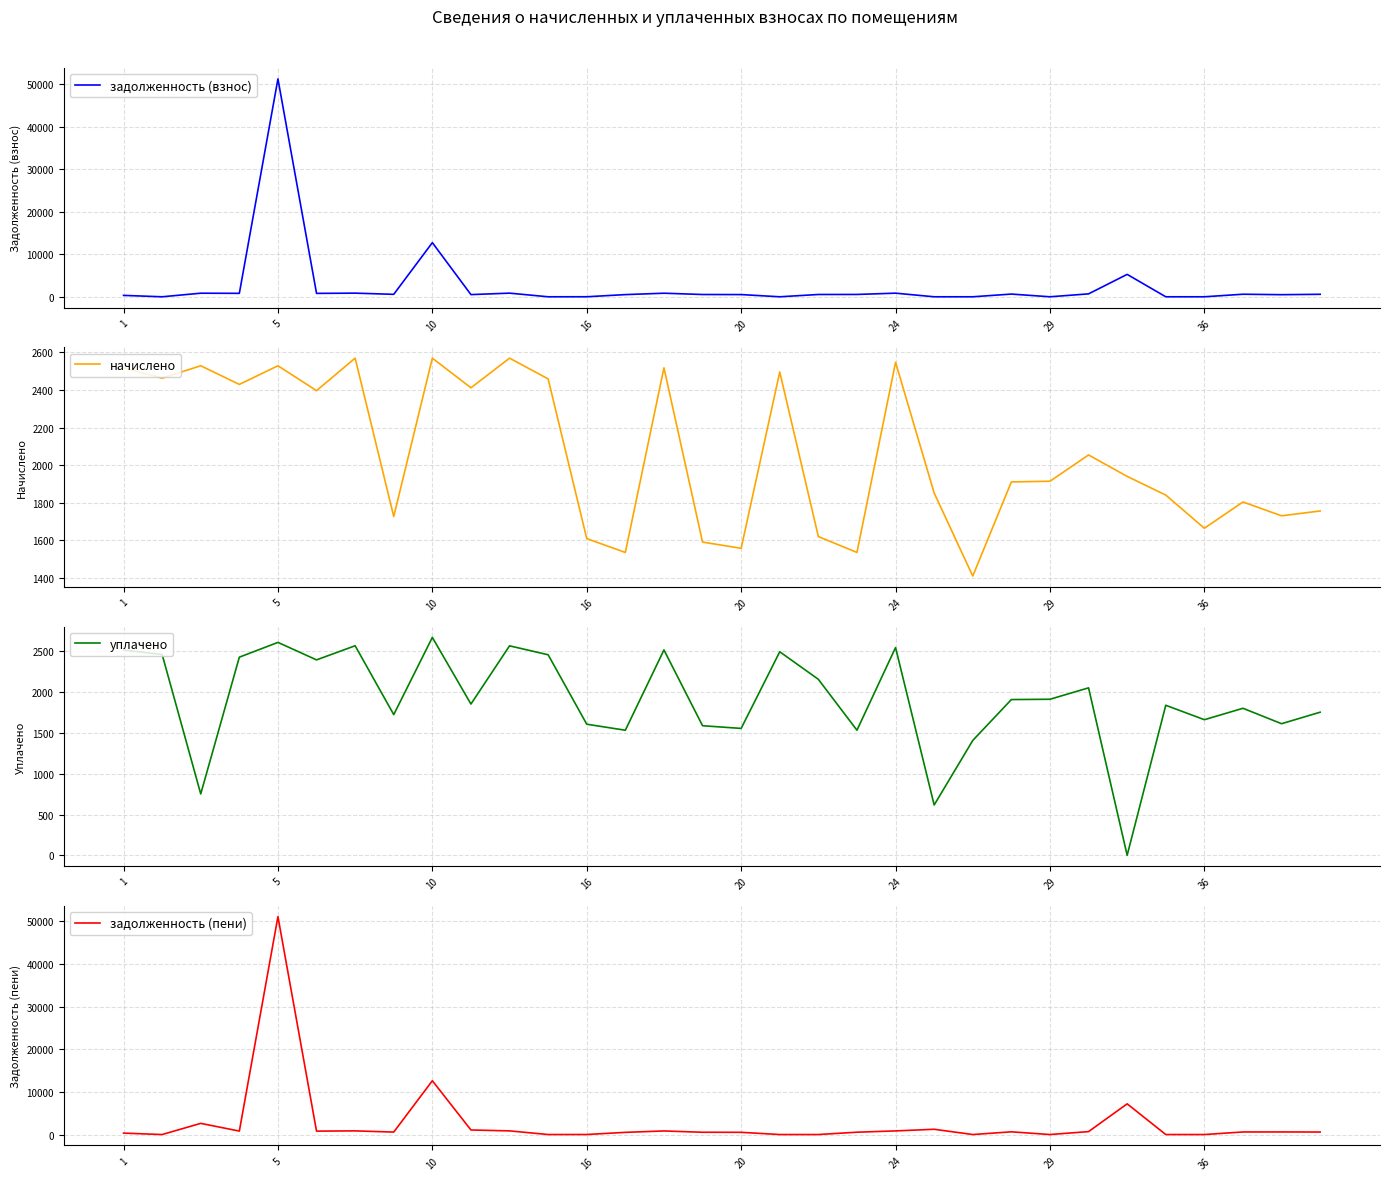

What is the highest value of the задолженность (взнос) series?

51196.9